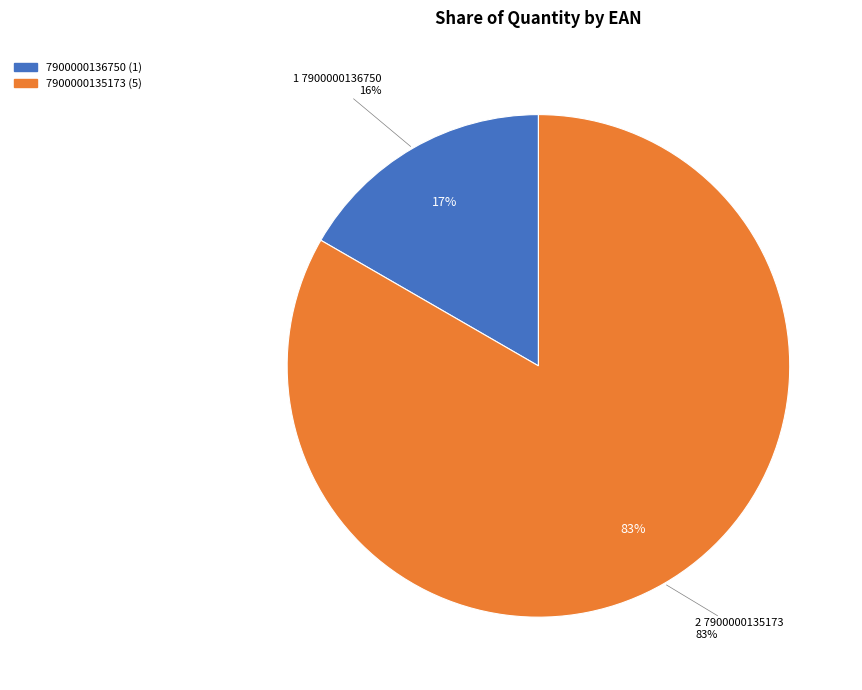

True or false: 7900000135173 accounts for 92% of the total.

False